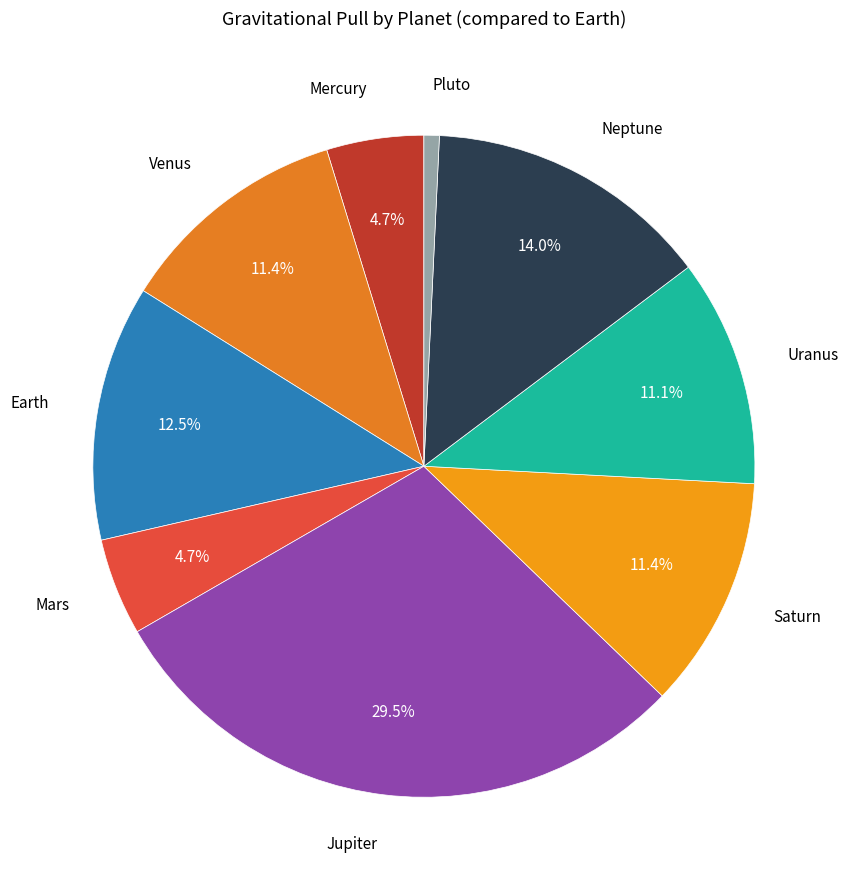

Which category has the smallest portion of the pie?

Pluto